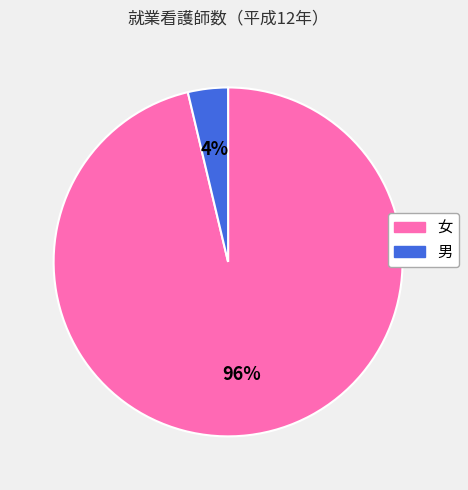

Rank the categories by value from lowest to highest.

男, 女